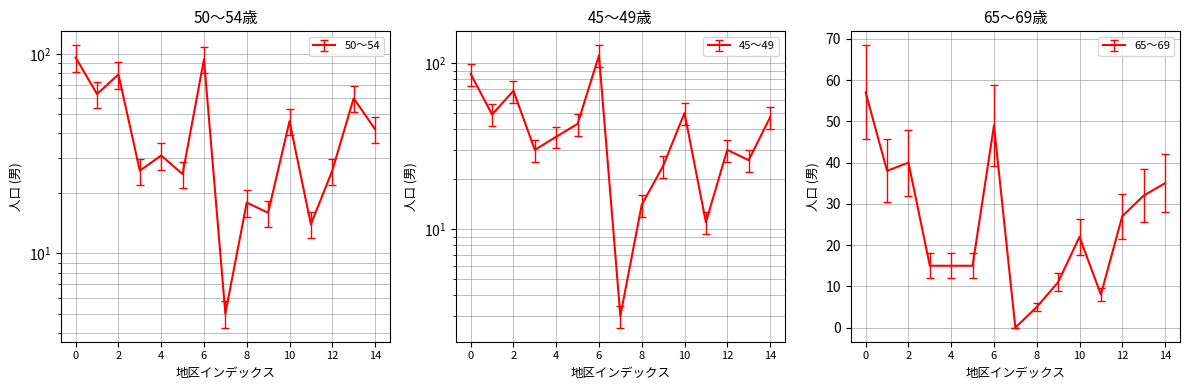

Rank the series by their maximum value, from lowest to highest.

65～69, 50～54, 45～49